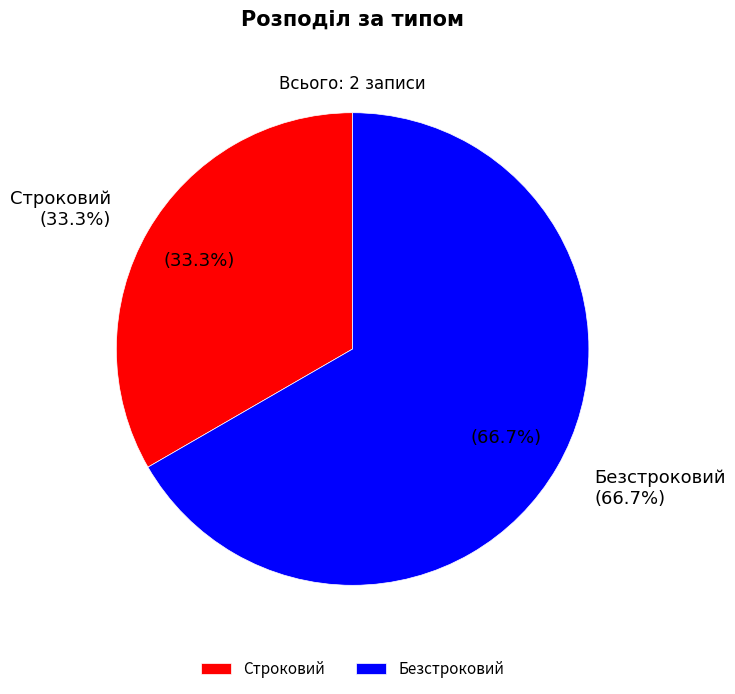

Count the number of slices in the pie.

2